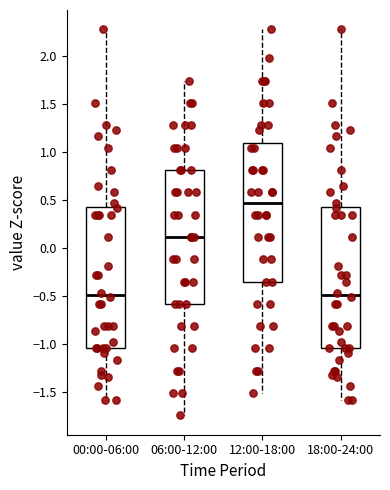

Which box has the highest median line?

12:00-18:00